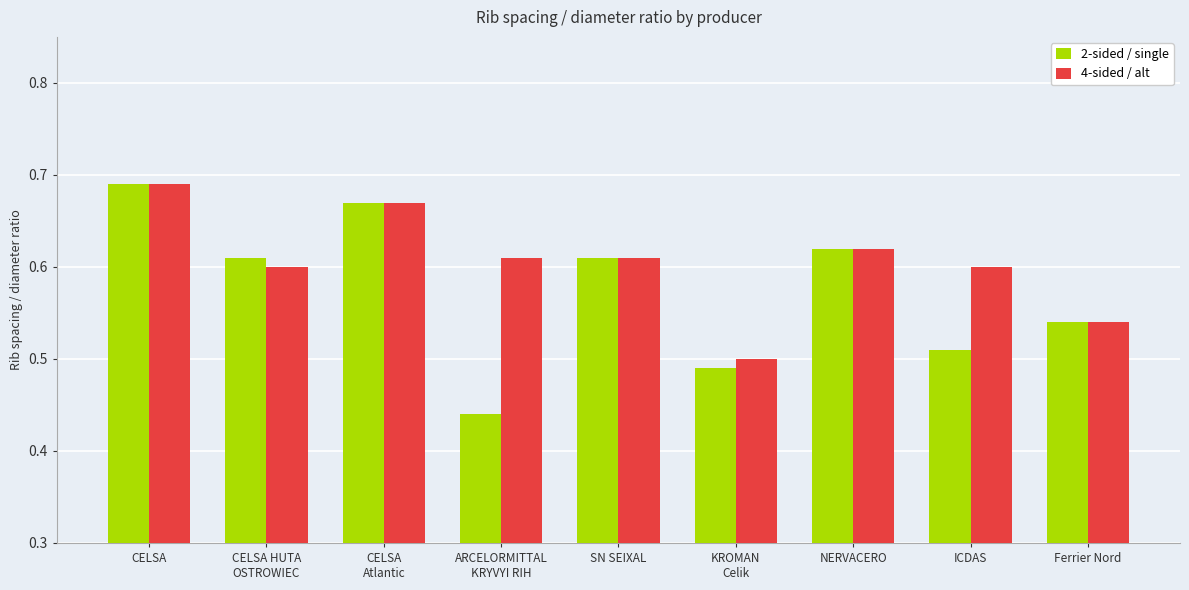

At which category is the sum across all series the highest?

CELSA